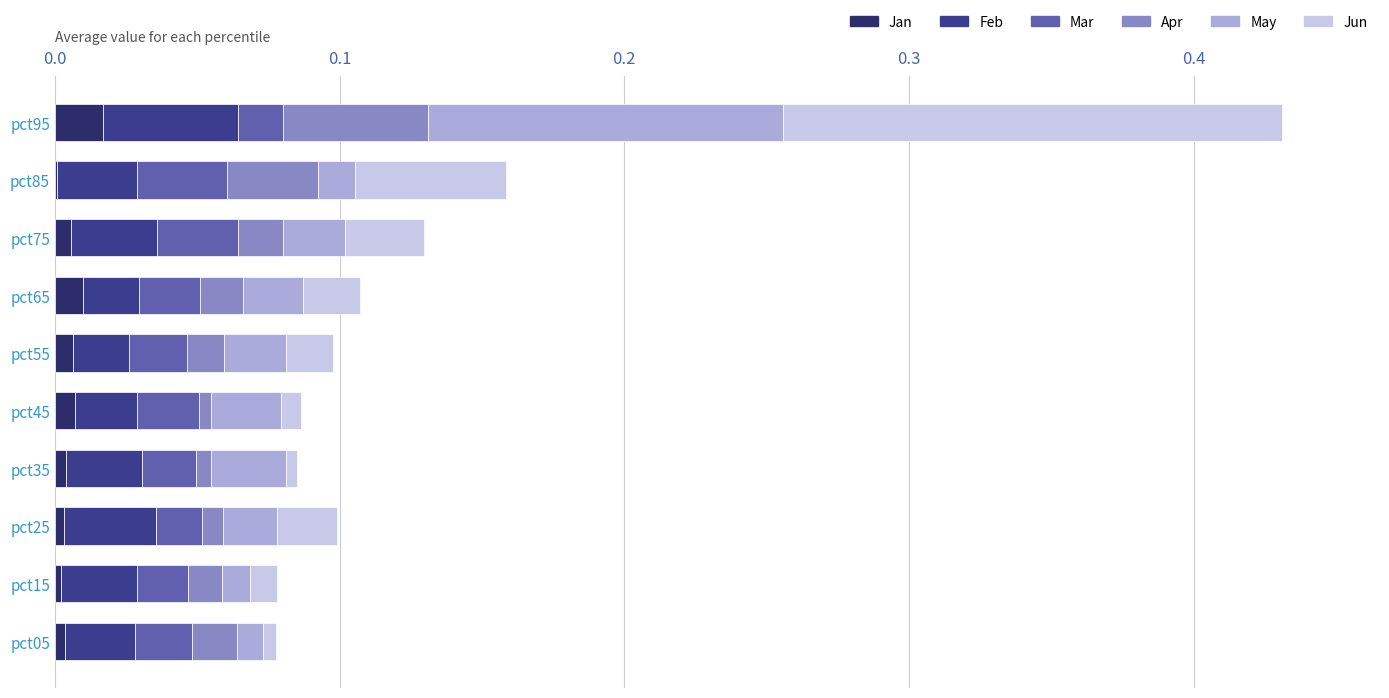

At which category is the sum across all series the highest?

pct95